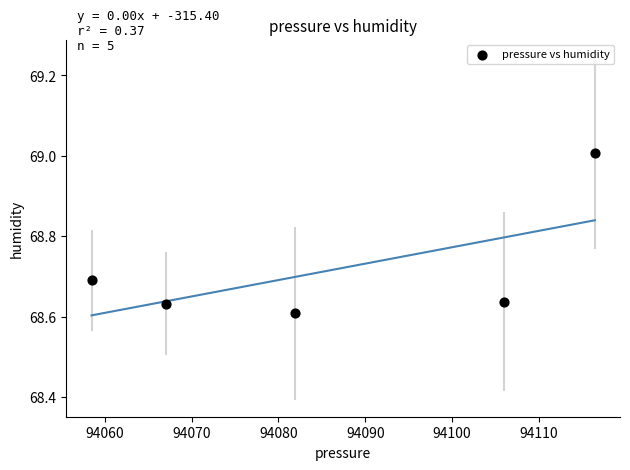

What is the average X value?

94086.0